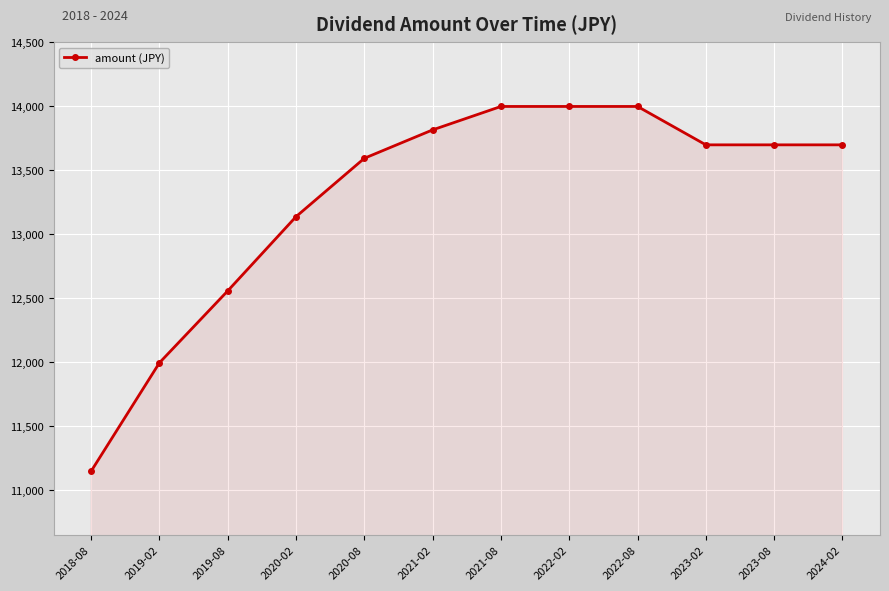

Where is the data nearest to the value 12575?

2019-08